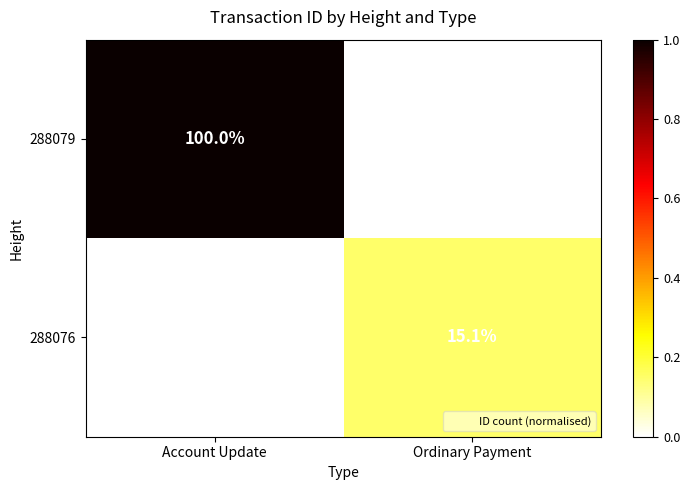

The value of 288076 at Ordinary Payment is 23.4. True or false?

False